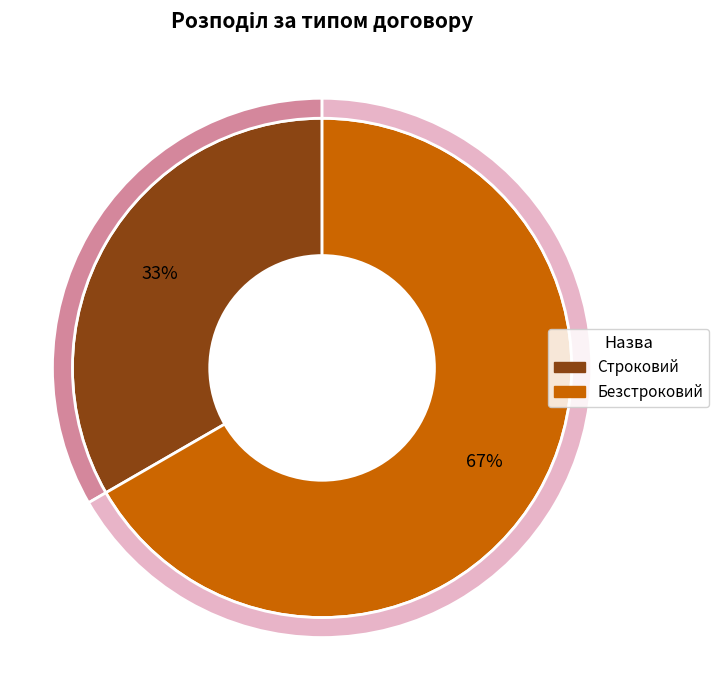

What is the change in value from Строковий to Безстроковий?

+1